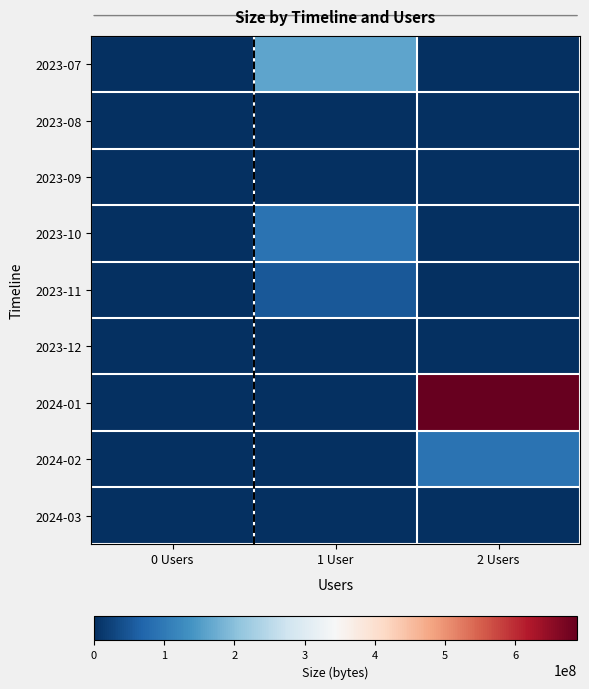

Reading left to right, what are all the values shown in this chart?

2023-07: 0 Users=0	1 User=163901120	2 Users=0
2023-08: 0 Users=0	1 User=3896	2 Users=0
2023-09: 0 Users=0	1 User=0	2 Users=0
2023-10: 0 Users=0	1 User=89212288	2 Users=0
2023-11: 0 Users=0	1 User=51788000	2 Users=0
2023-12: 0 Users=0	1 User=0	2 Users=0
2024-01: 0 Users=0	1 User=0	2 Users=688307826
2024-02: 0 Users=0	1 User=0	2 Users=89214677
2024-03: 0 Users=0	1 User=2389	2 Users=0